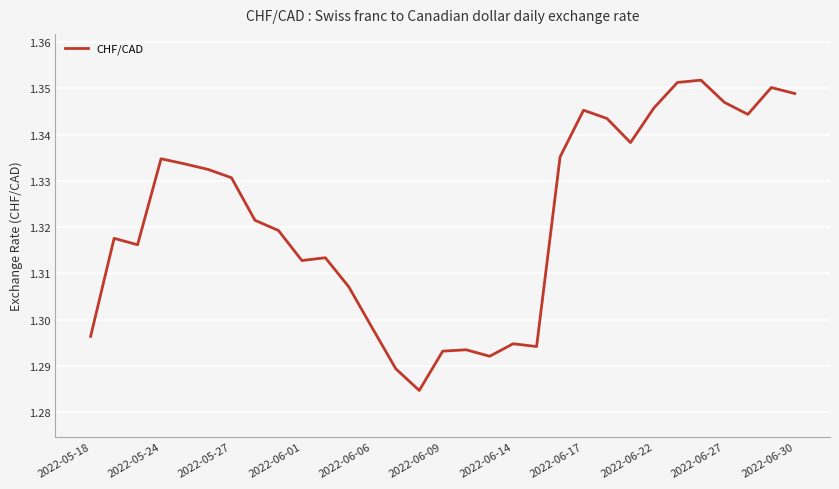

How many lines are shown in the chart?

1